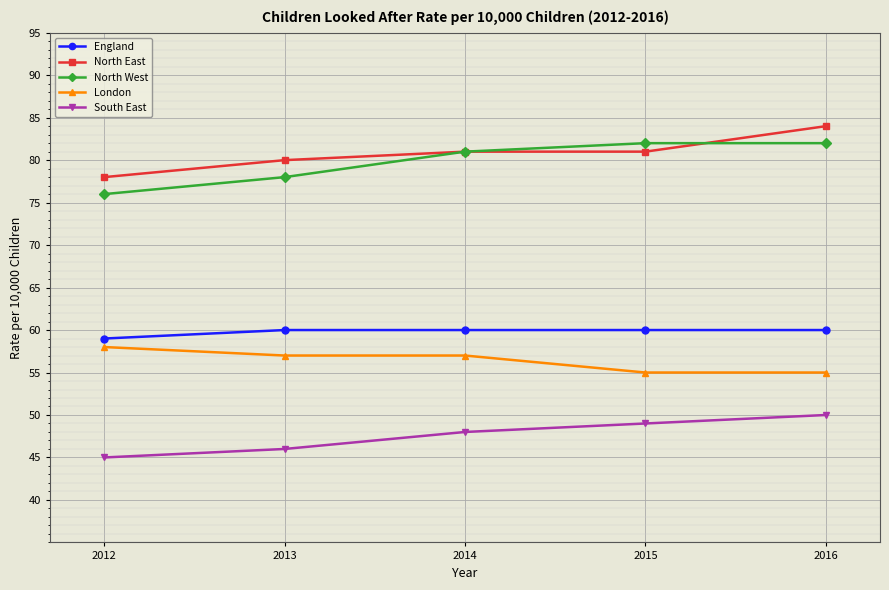

What is the highest value of the South East series?

50